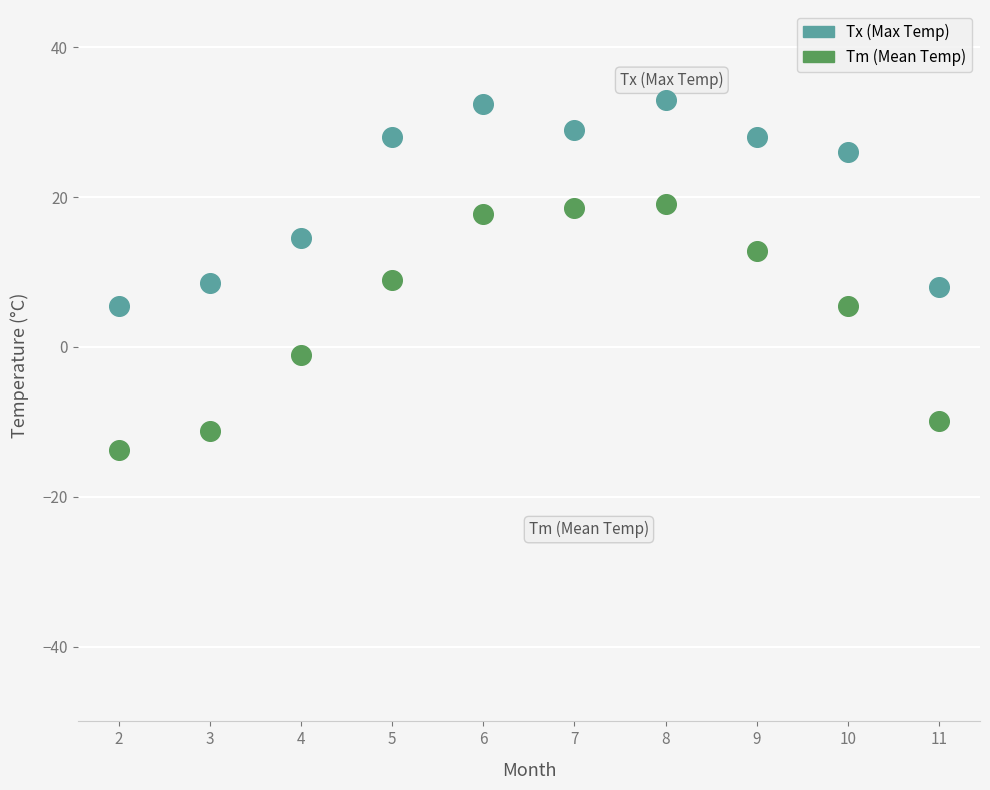

Across all data points, what is the range of Y values (max minus min)?

46.8